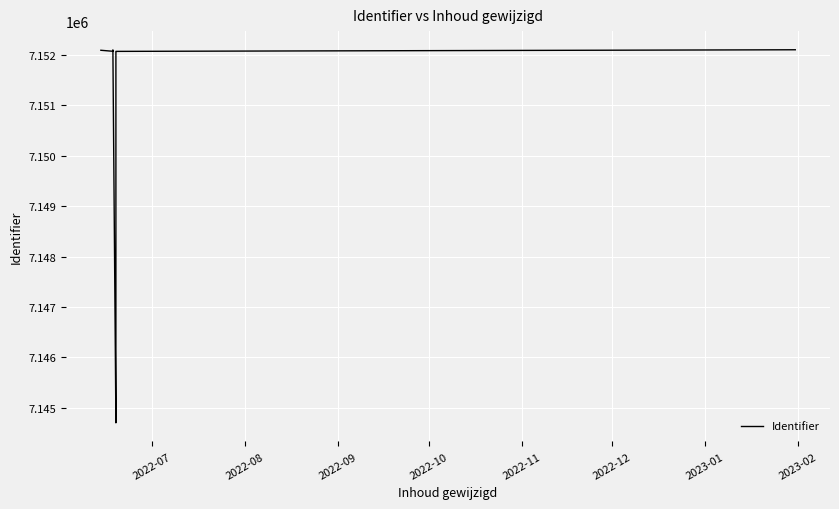

How many interior local valleys (lower than both neighbors) does the data have?

3